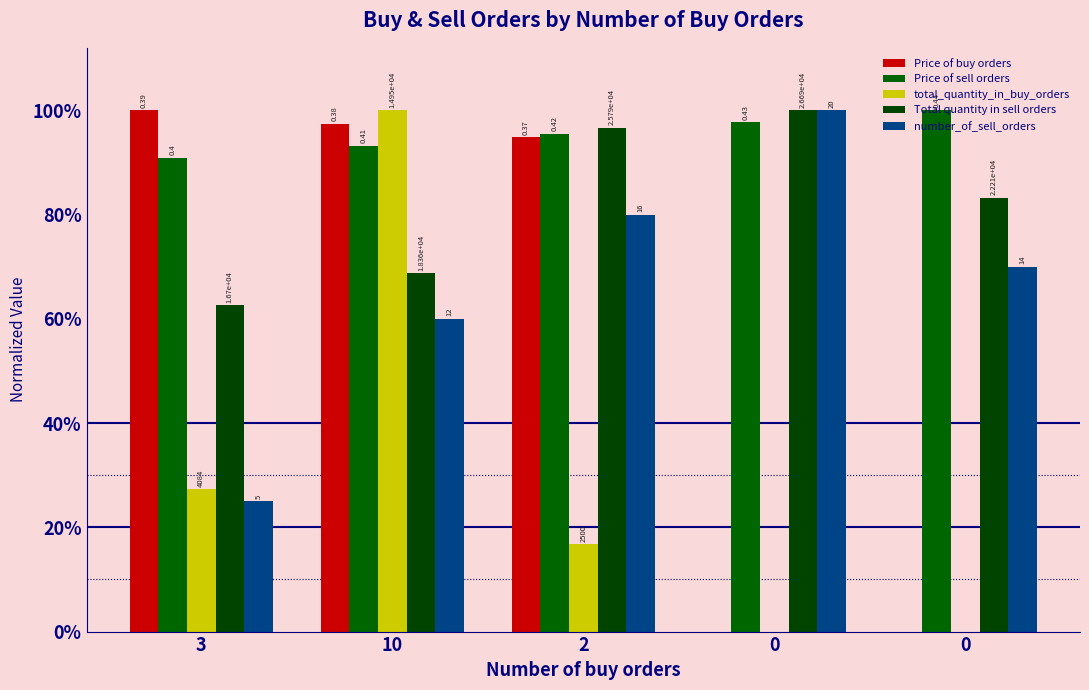

Read the Total quantity in sell orders value at 10.

0.7